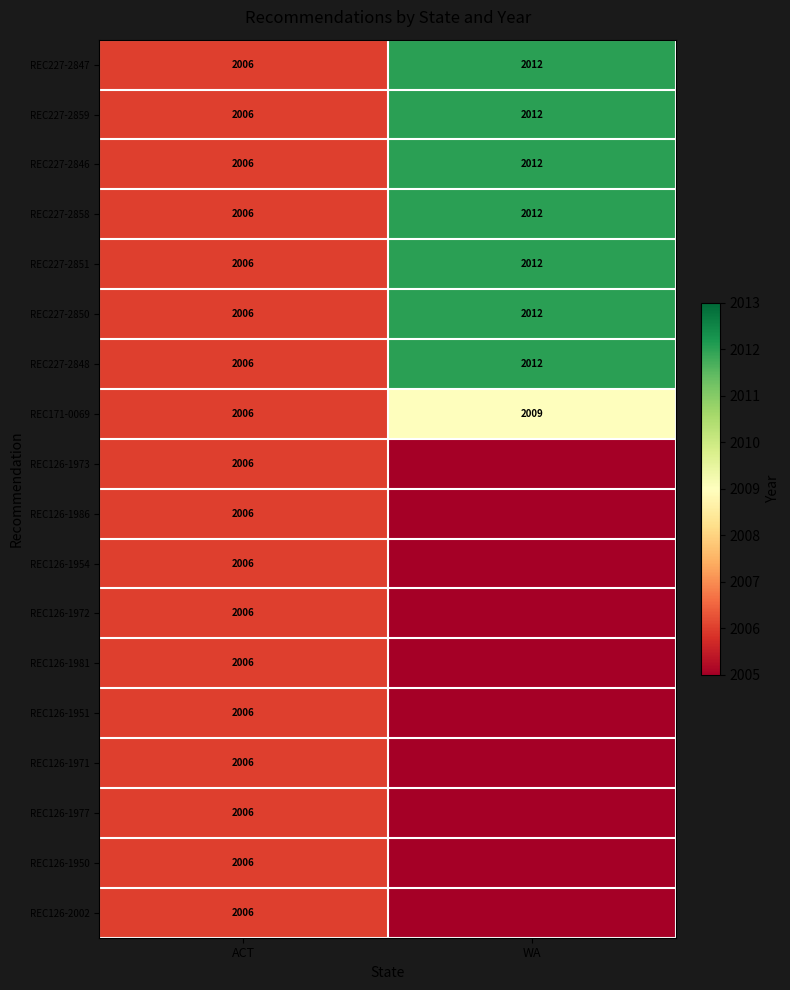

What is the difference between the maximum and minimum values in the REC227-2859 series?

6